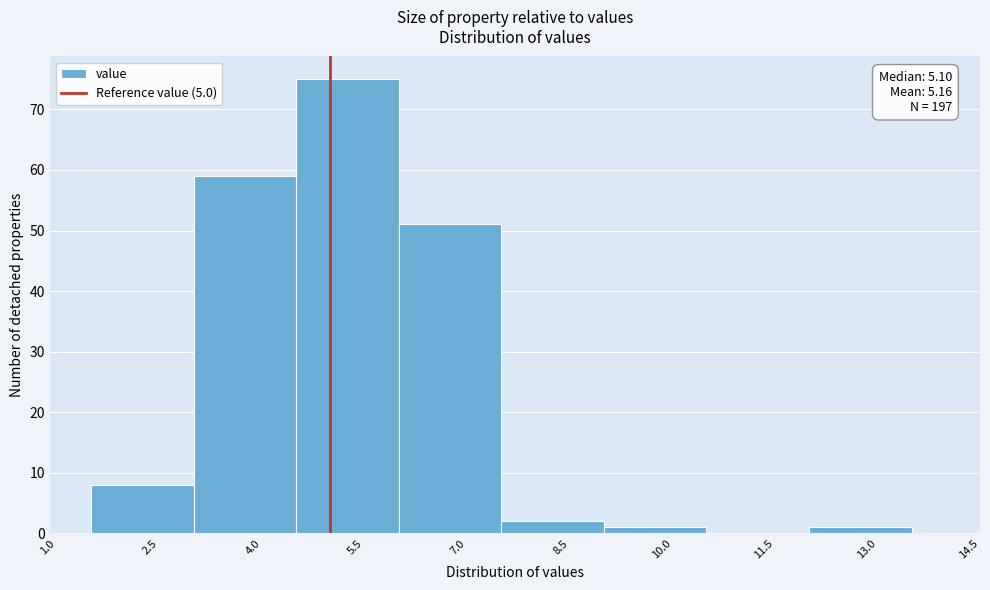

Which range on the x-axis has the tallest bar?

4.5 to 6.0